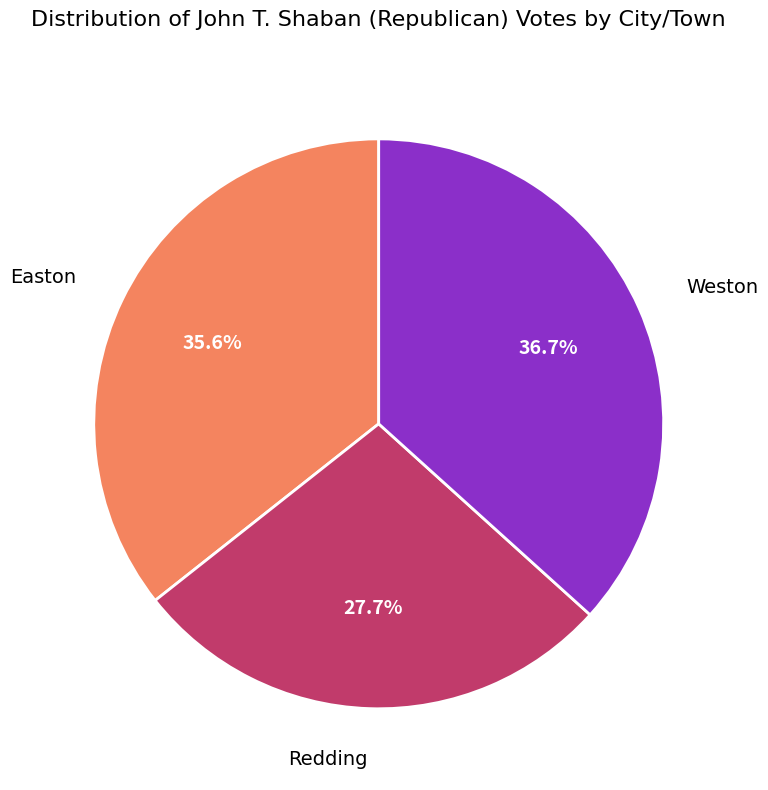

Count the number of slices in the pie.

3